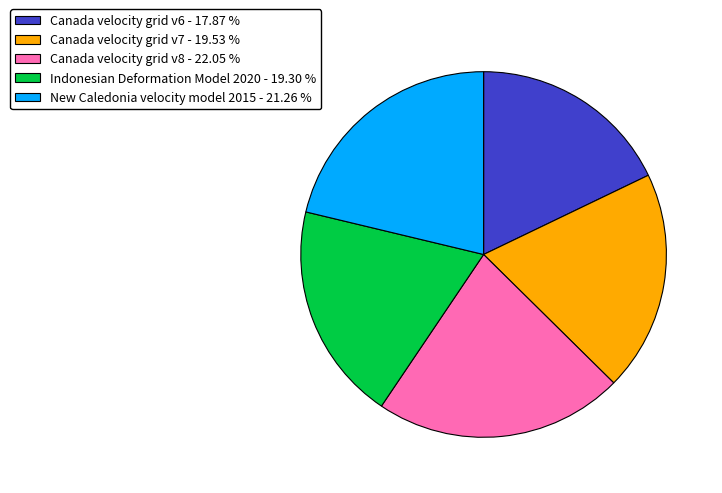

Between Indonesian Deformation Model 2020 and Canada velocity grid v8, which is larger?

Canada velocity grid v8